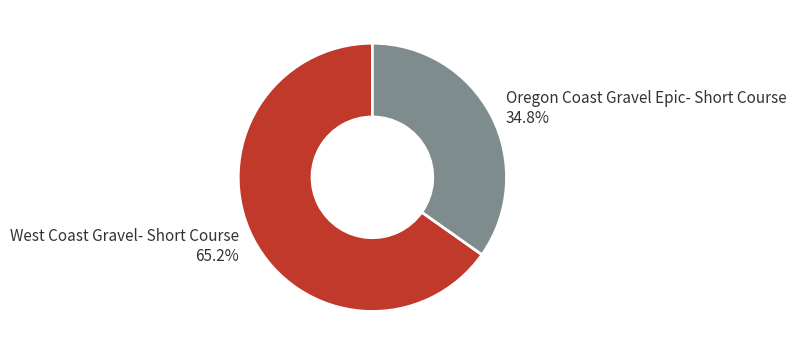

Does West Coast Gravel- Short Course represent more than half of the total?

Yes